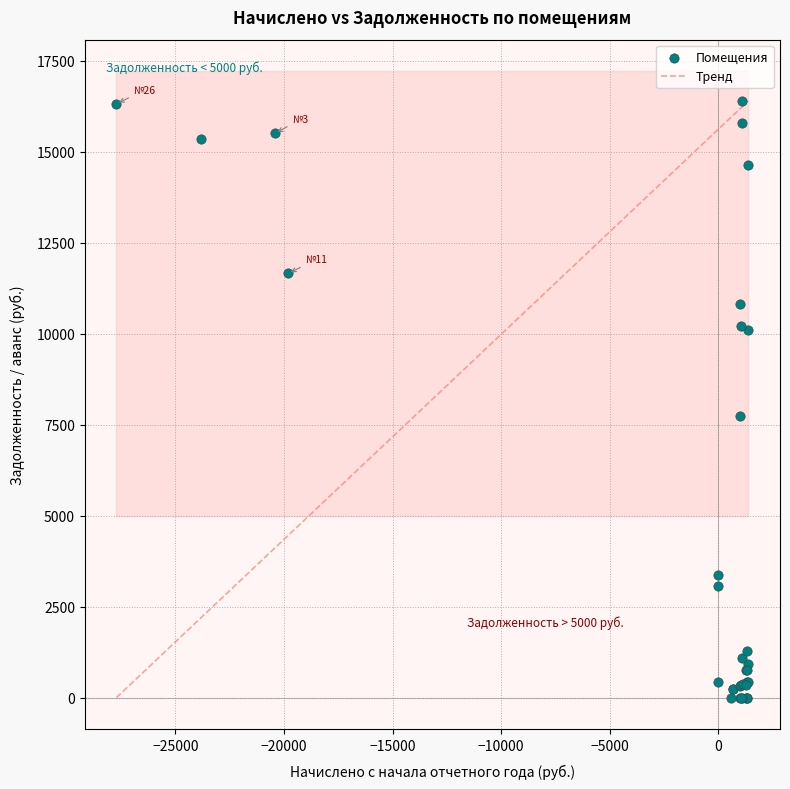

What Y value in the scatter plot is closest to 8202?

7729.7